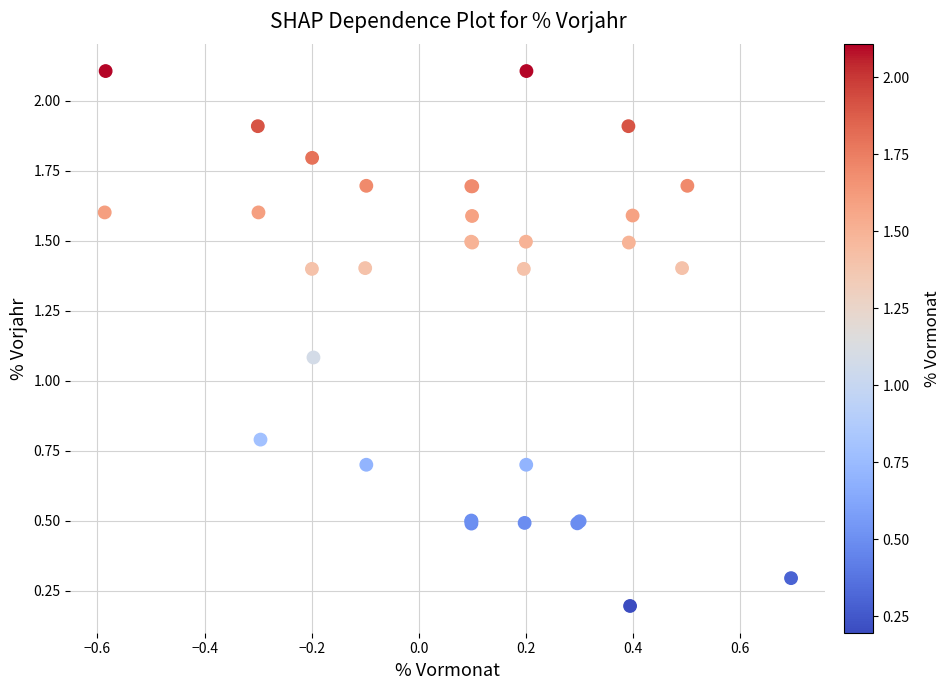

What Y value in the scatter plot is closest to 1?

1.1